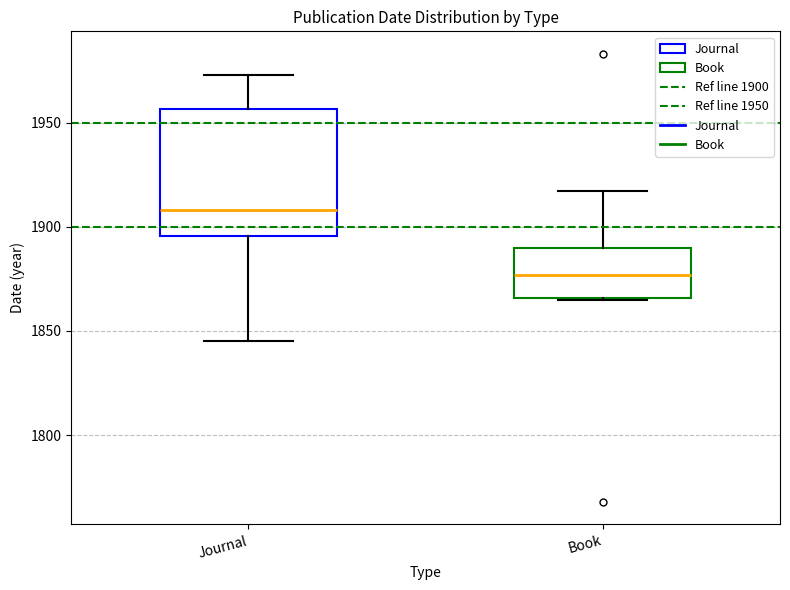

Reading left to right, transcribe this box plot: for each box, give where its median line is, the range the box spans, and where its two whiskers end, as read against the y-axis. The values are not printed on the chart, so give them approximately, as read against the axis.

Journal: median 1910, box 1895 to 1955, whiskers 1845 to 1975
Book: median 1875, box 1865 to 1890, whiskers 1865 to 1915